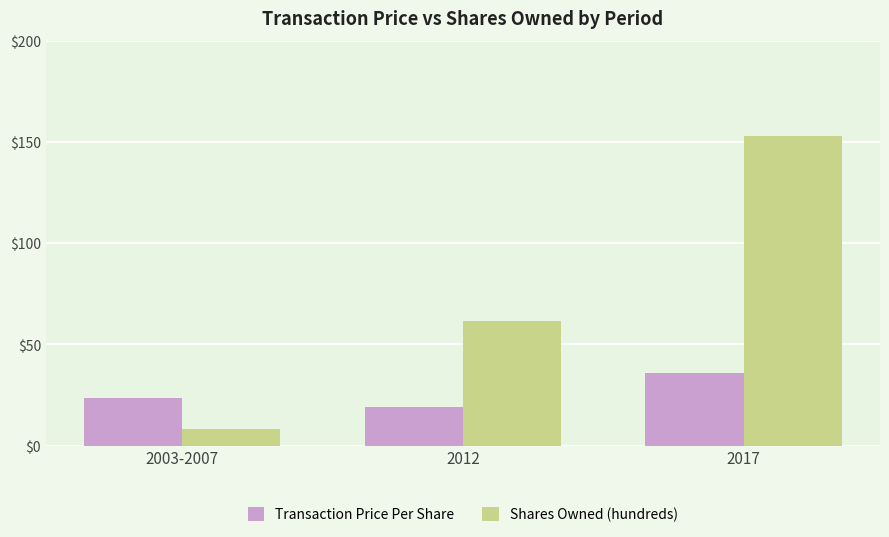

At which label does Shares Owned (hundreds) reach its peak?

2017